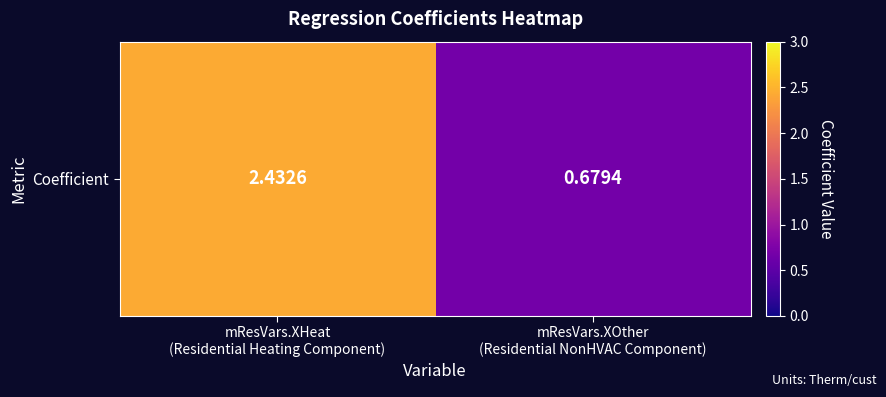

What is the smallest value displayed?

0.7